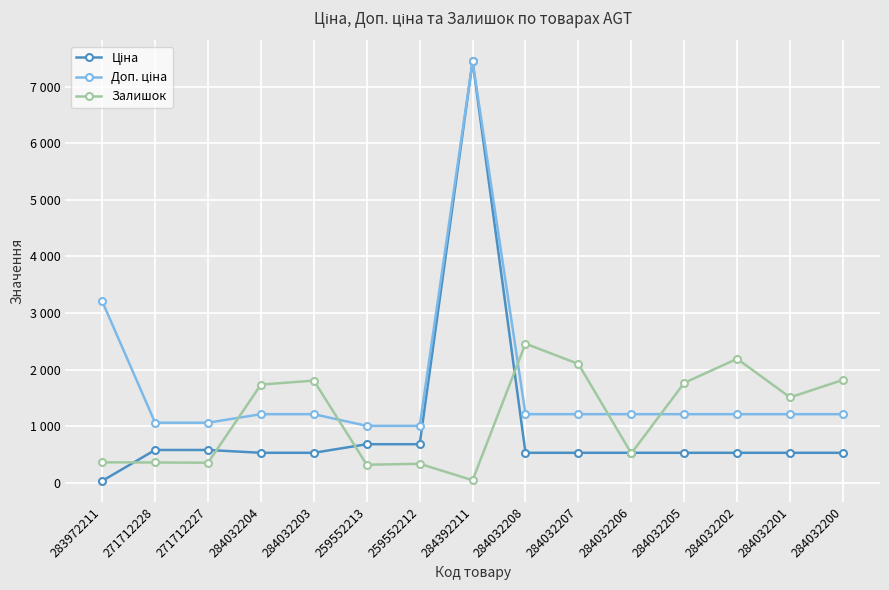

True or false: Залишок and Доп. ціна intersect in this chart.

True